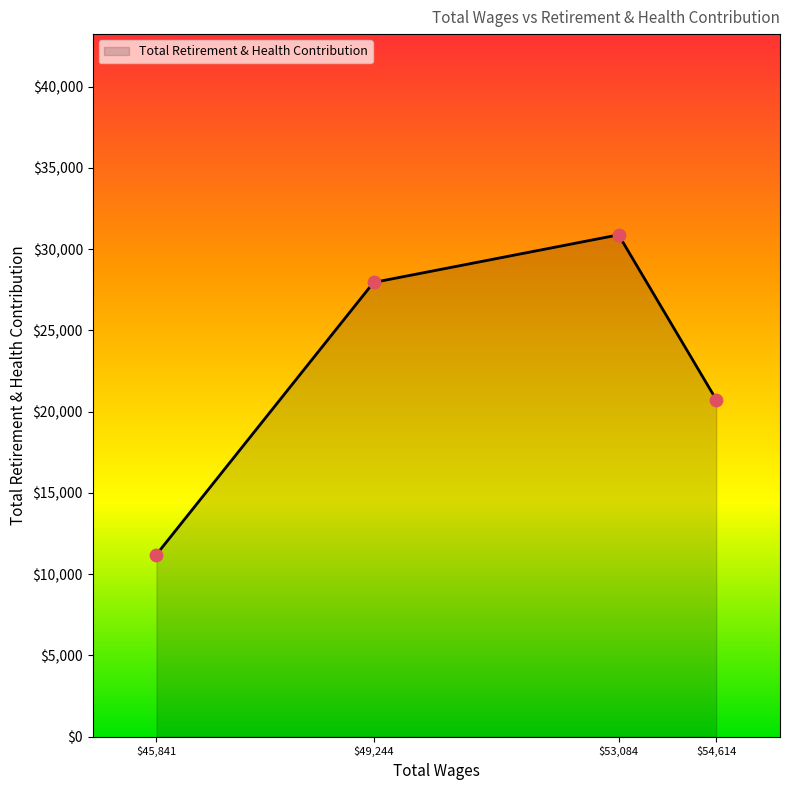

What is the smallest value displayed?

11209